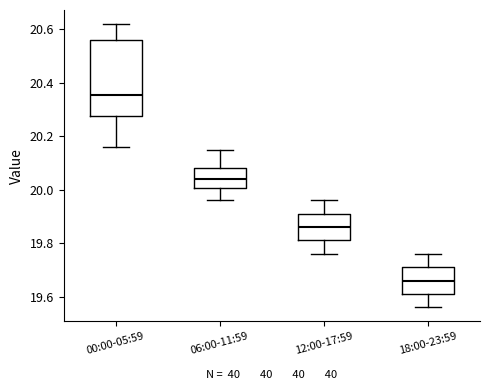

Which box's median line is the lowest?

18:00-23:59